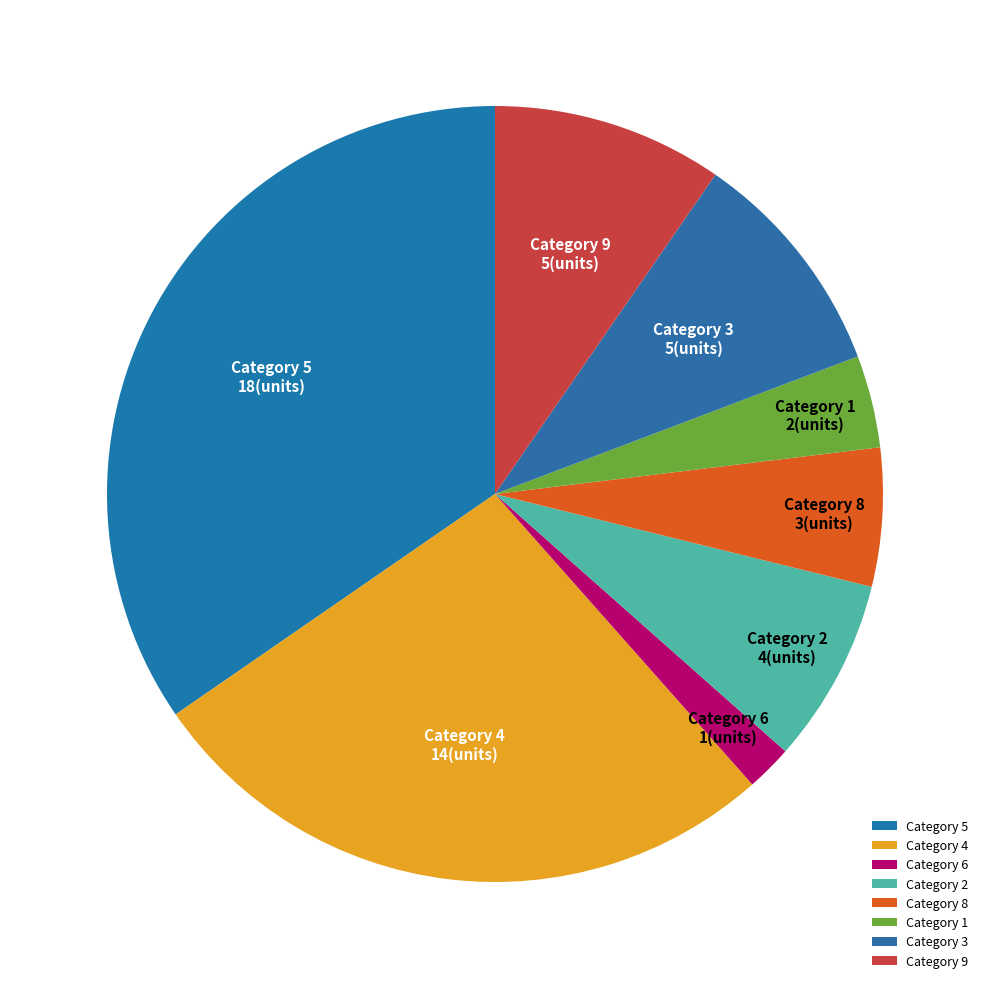

What is the smallest slice in the pie chart?

Category 6